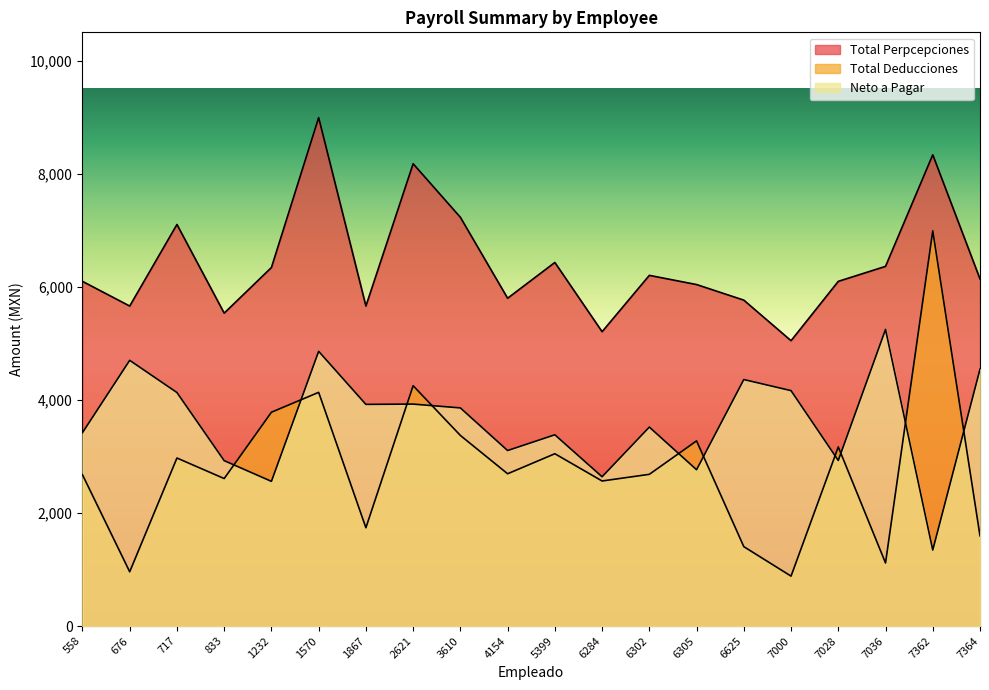

How many values in the Neto a Pagar series exceed 3857?

10